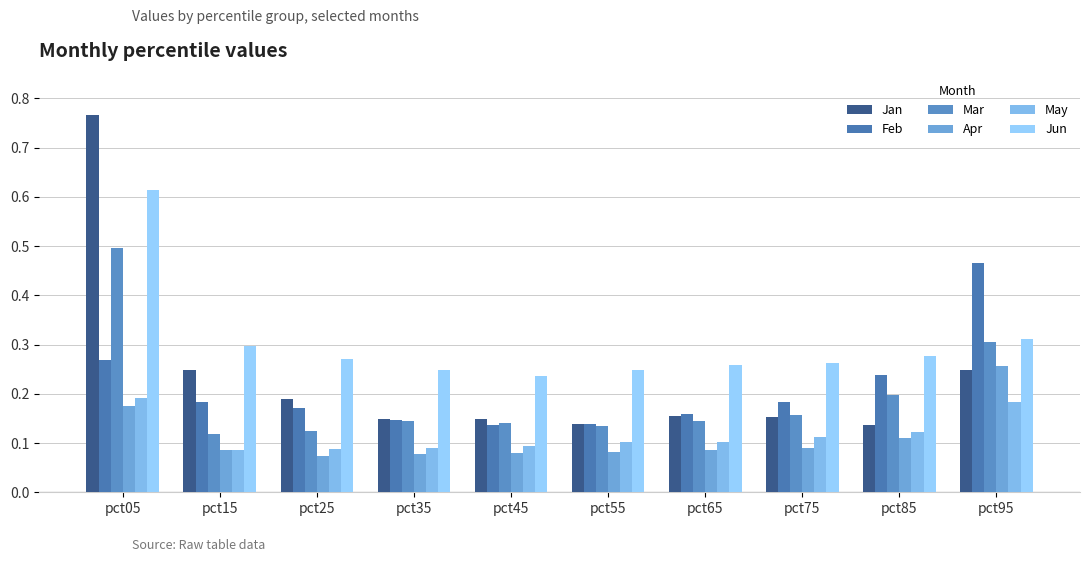

What are all the series names shown in the legend?

Jan, Feb, Mar, Apr, May, Jun